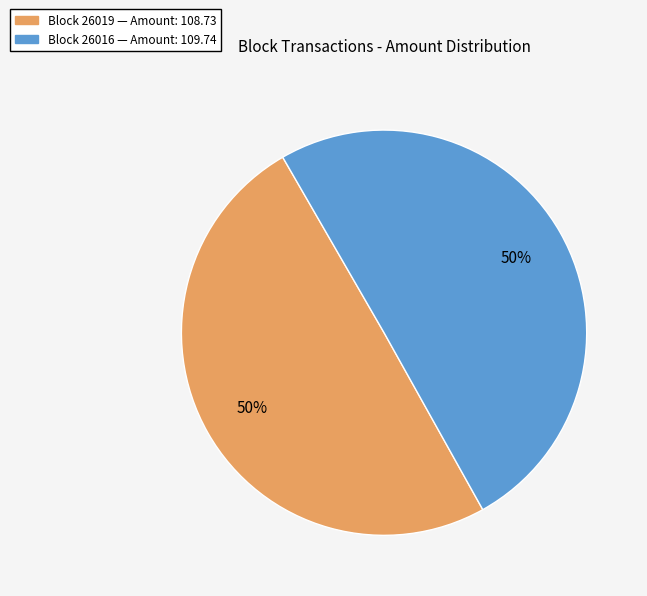

How many slices are in this pie chart?

2